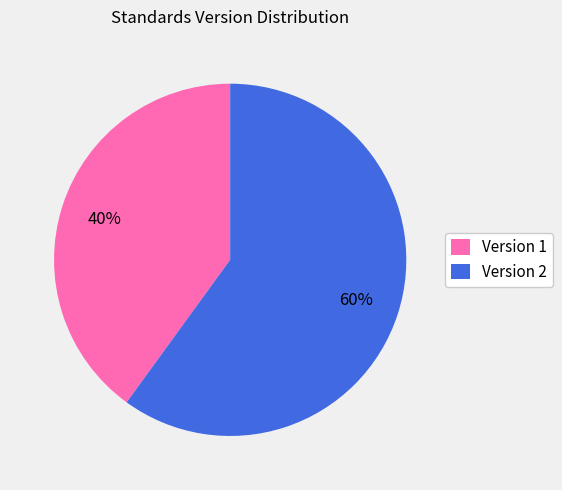

Which category has the smallest portion of the pie?

Version 1